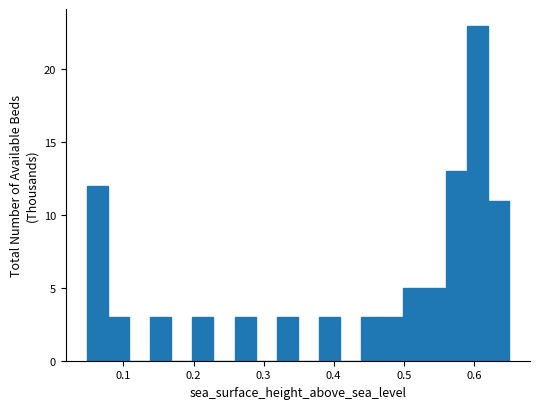

Read against the x-axis, roughly where is the centre of the tallest bar?

0.60